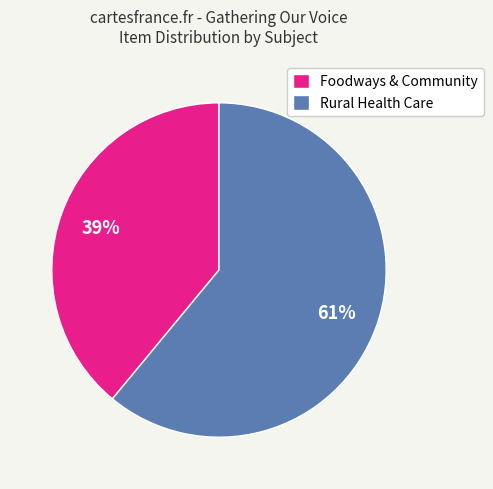

Is it true that Rural Health Care is 61% of the pie?

True